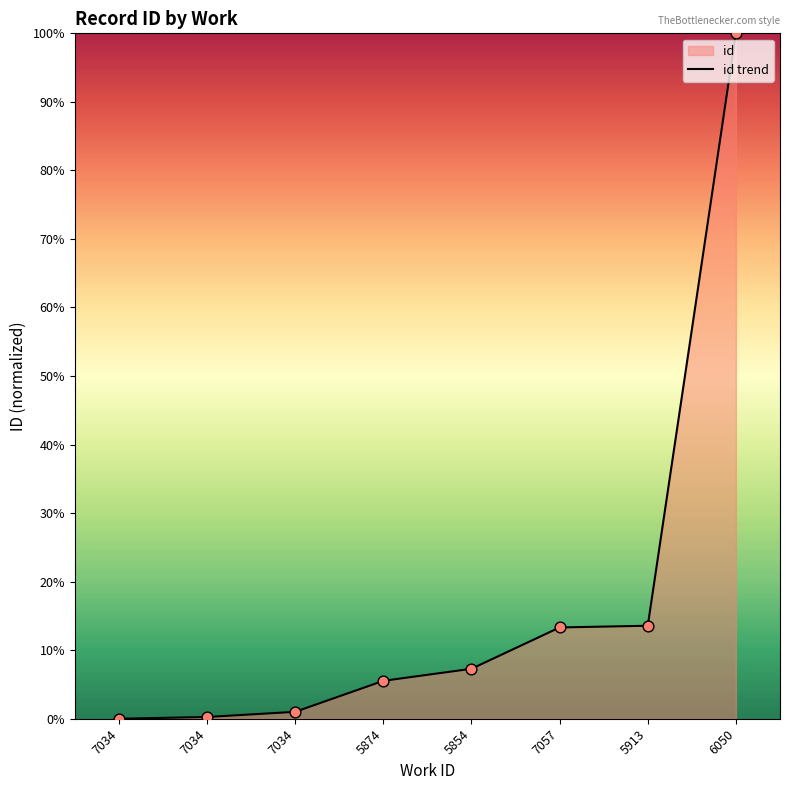

Which has a higher value, 5854 or 5874?

5854